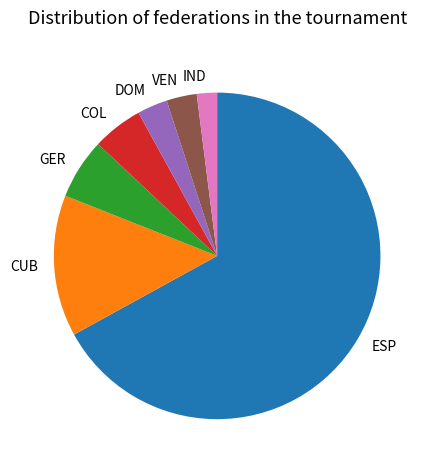

Is it true that VEN is 3% of the pie?

True